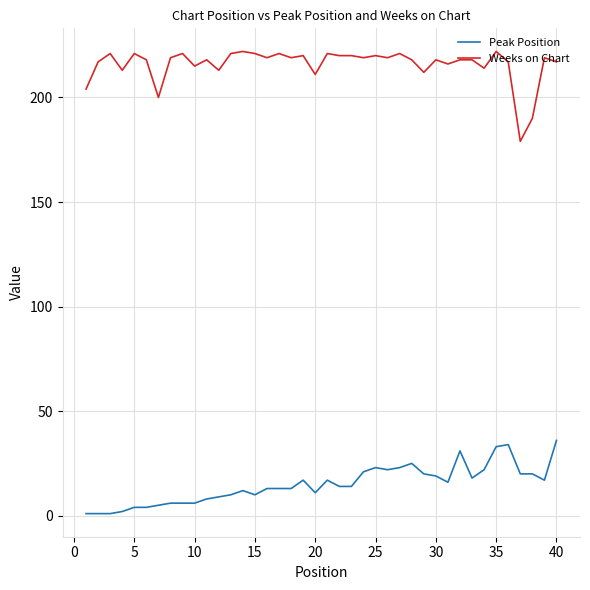

Which series has the largest total across all categories?

Weeks on Chart